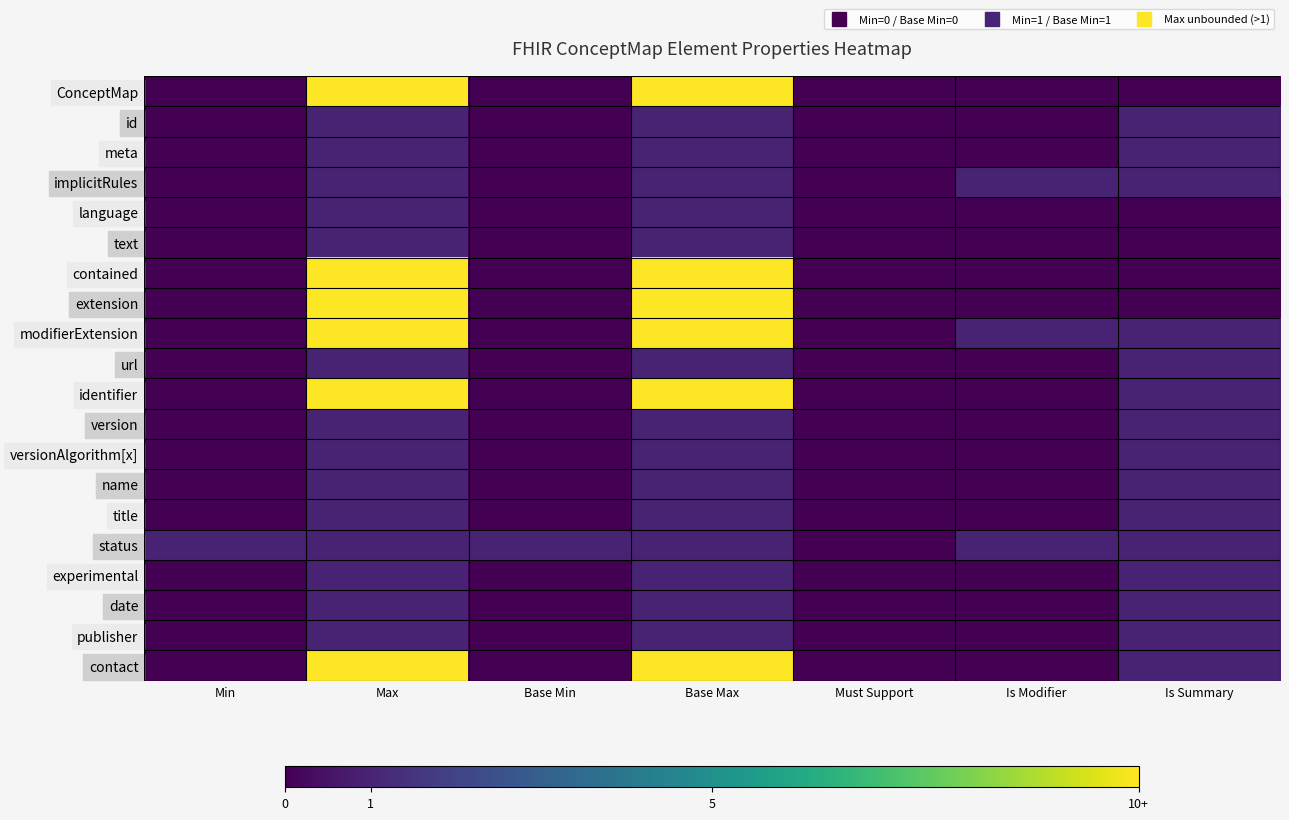

What is the spread (max minus min) of values at Min?

1